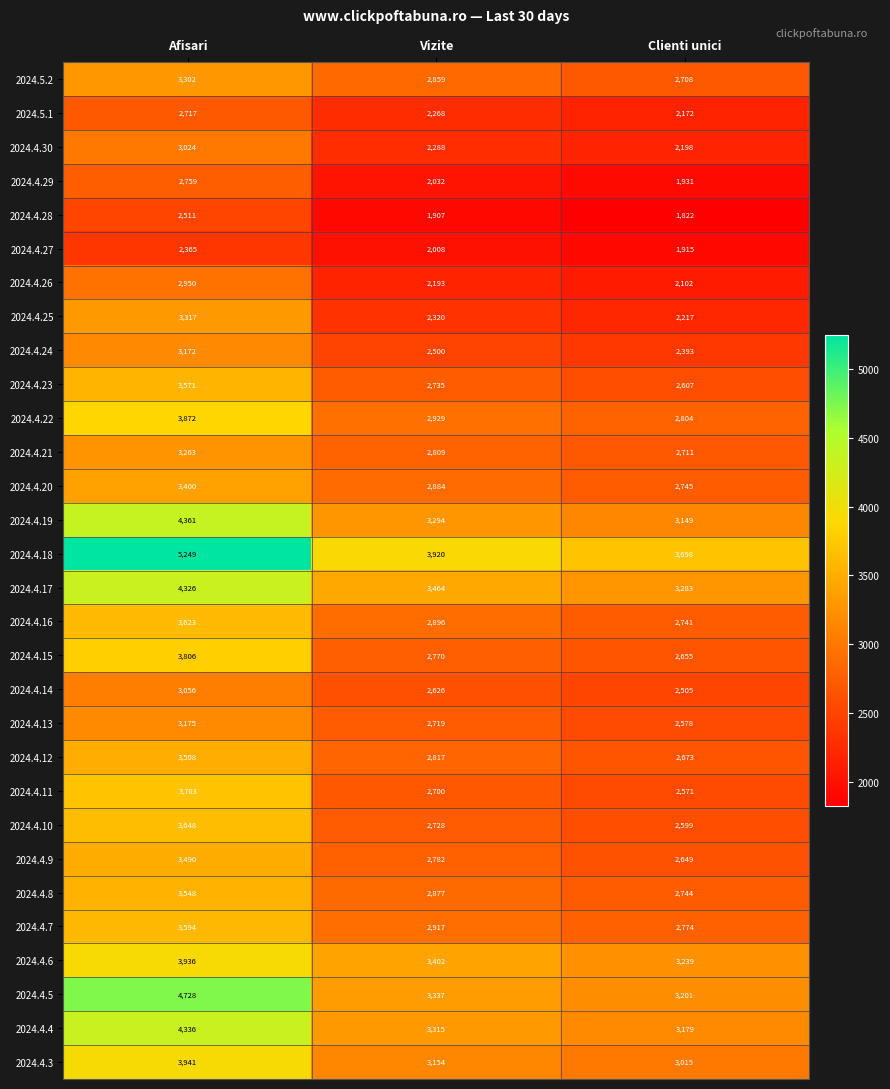

How many values in the 2024.4.14 series are below 2626?

1